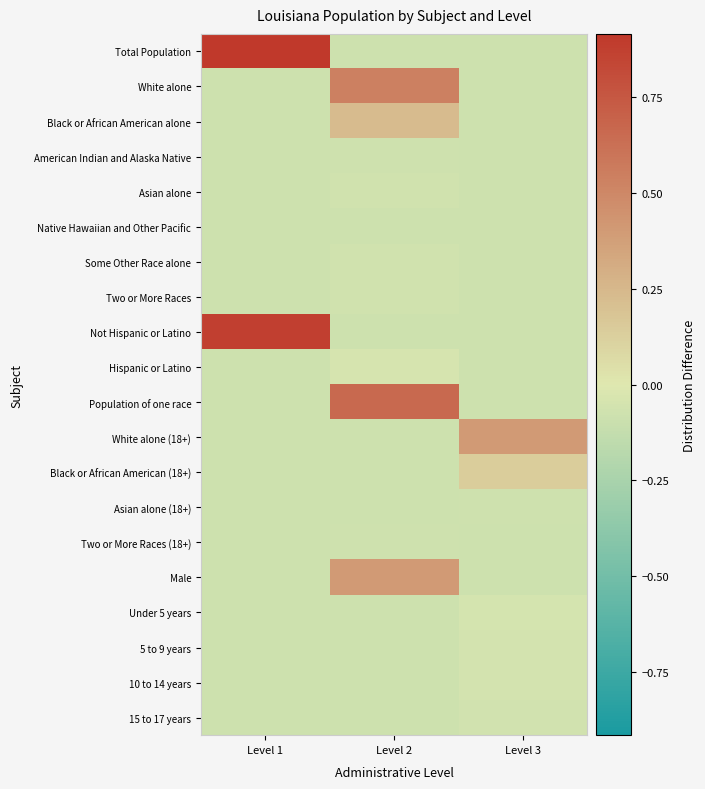

What is the difference between the highest and lowest values at Level 2?

0.7